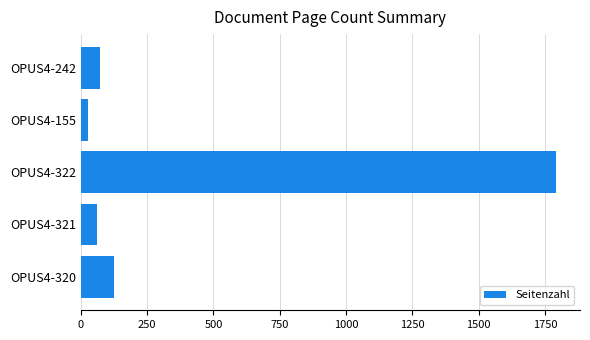

Which label corresponds to the smallest value in the chart?

OPUS4-155